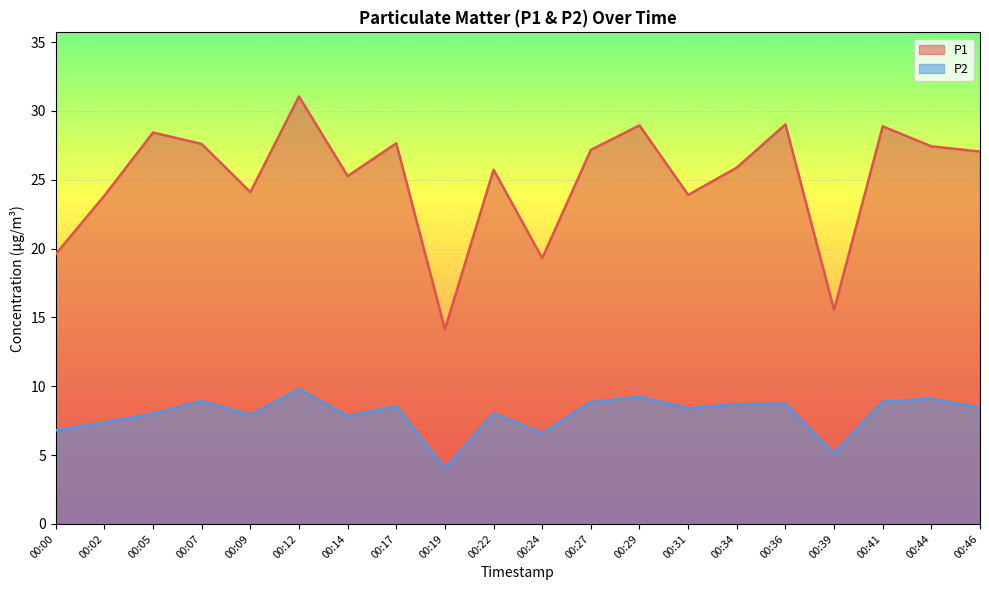

How many data points in P1 are less than 27?

10